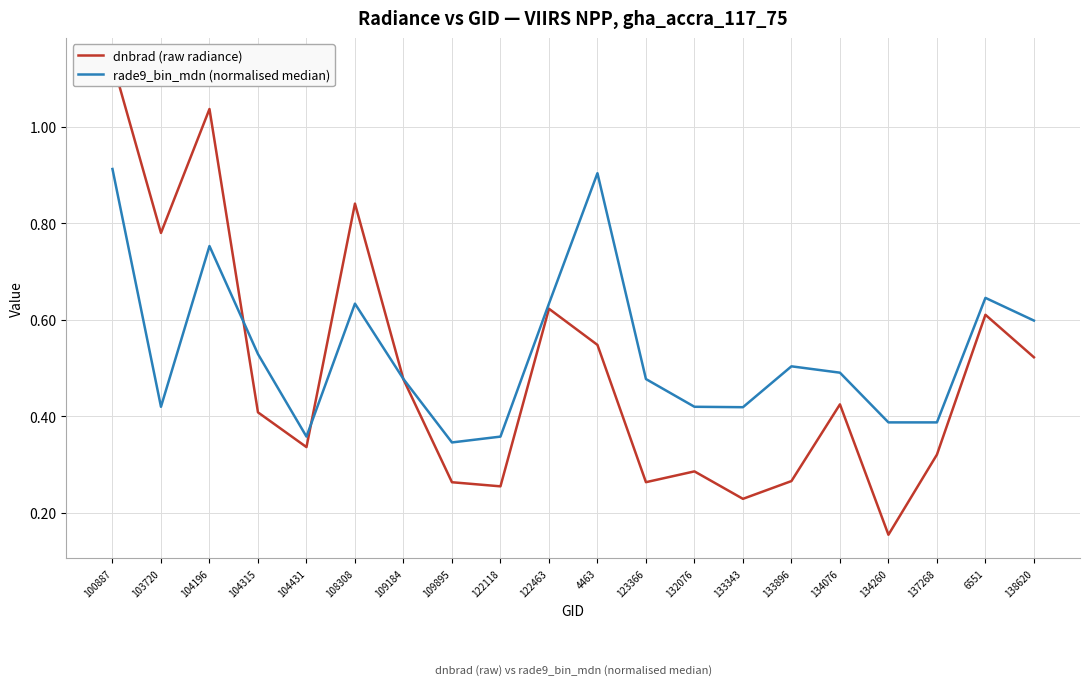

What is the label of the 19th point from the left?

6551